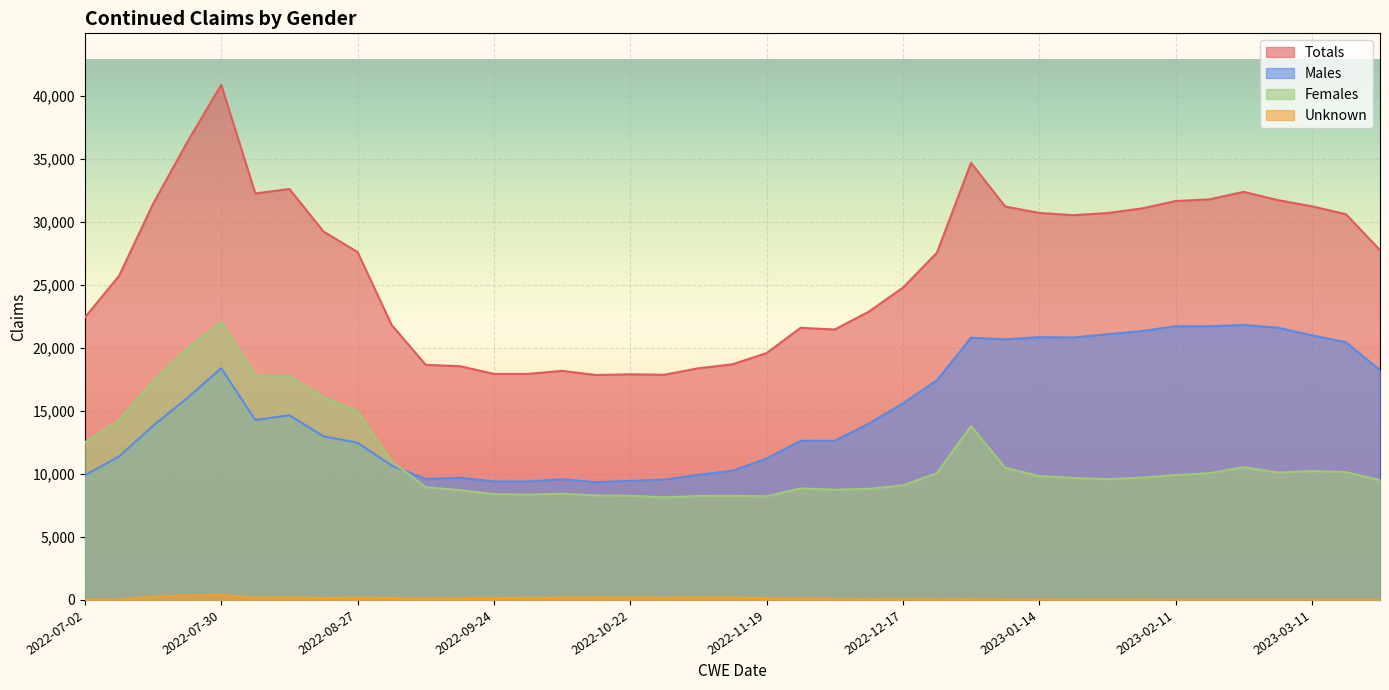

At which label does Males first exceed 13992?

2022-07-23